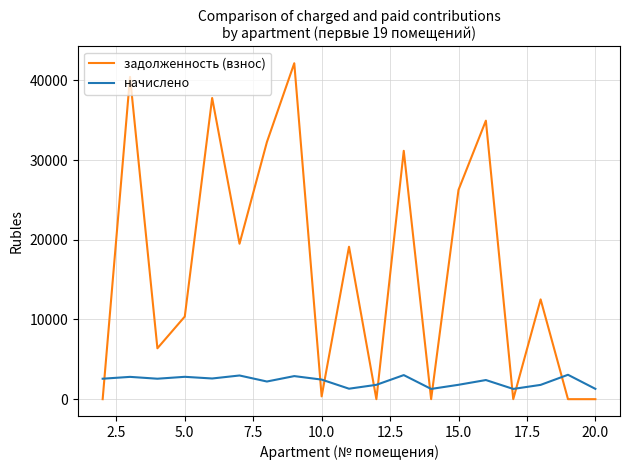

Which series has the largest total across all categories?

задолженность (взнос)